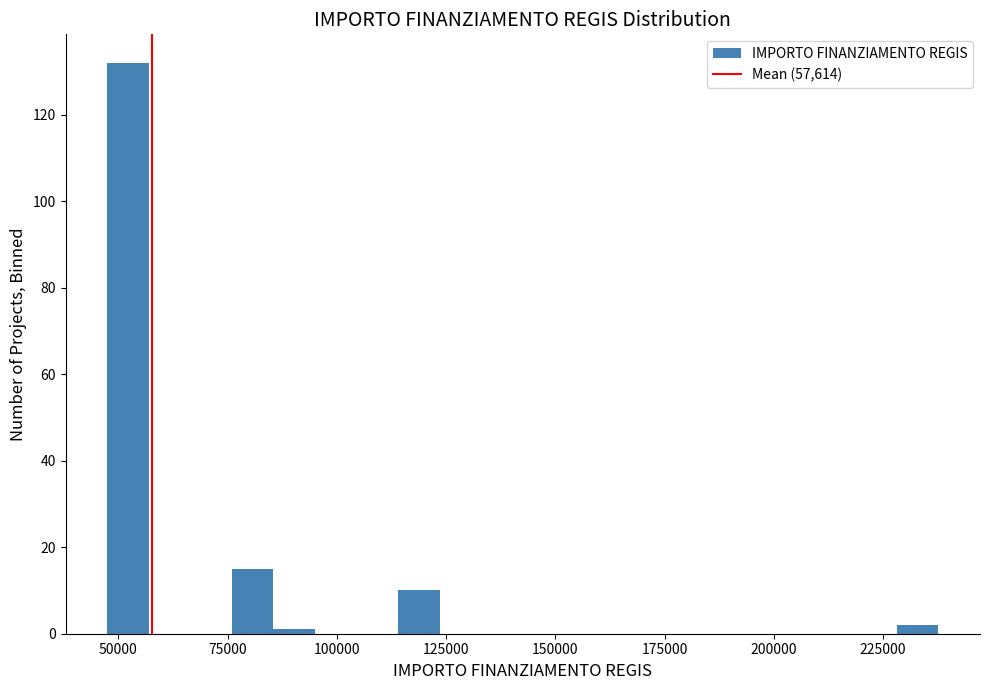

Read against the x-axis, roughly where is the centre of the tallest bar?

50000